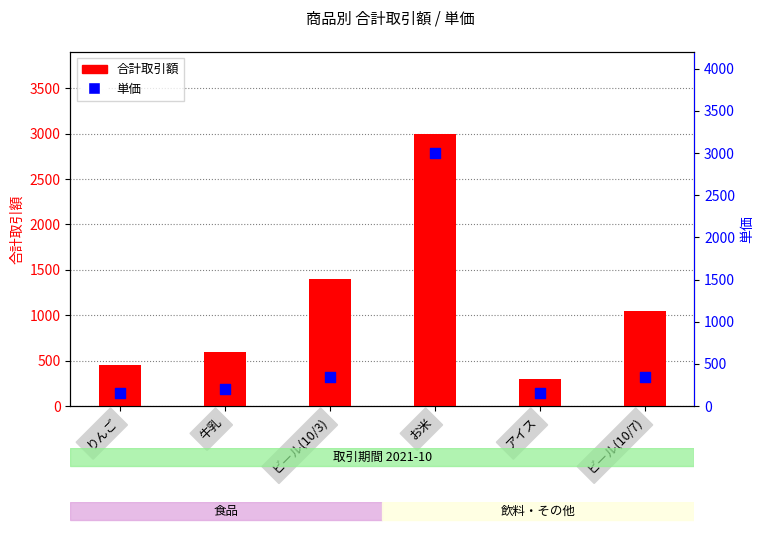

At which category is the sum across all series the highest?

お米